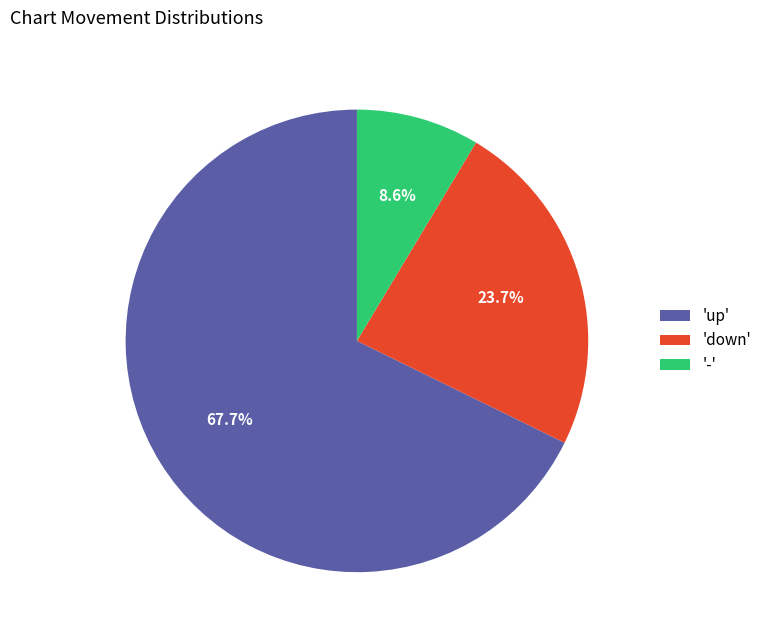

Approximately how many times larger is the value at '-' compared to 'down'?

0.4